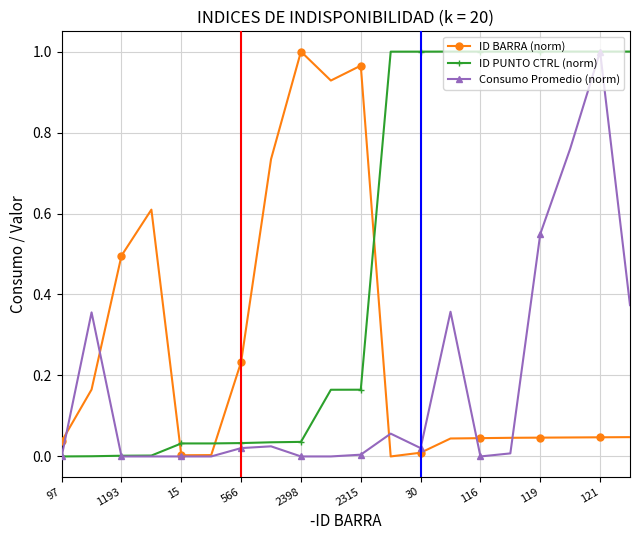

How many times do ID PUNTO CTRL (norm) and ID BARRA (norm) cross each other?

3